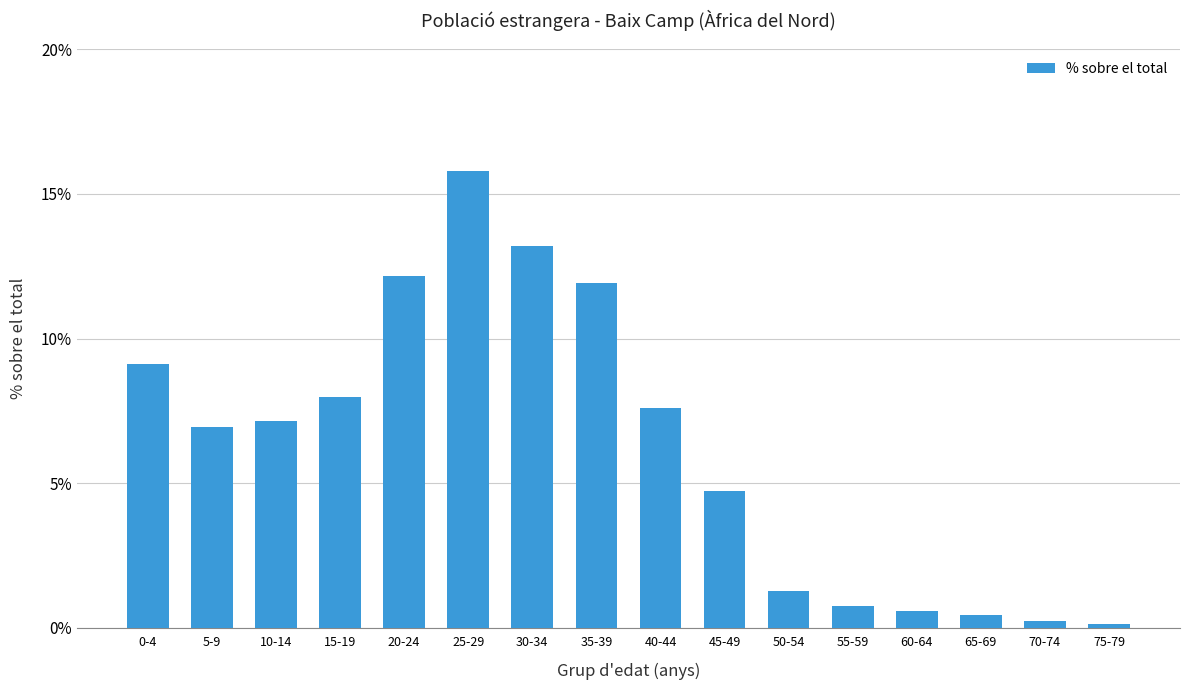

What is the sum of the values at 65-69 and 30-34?

13.6